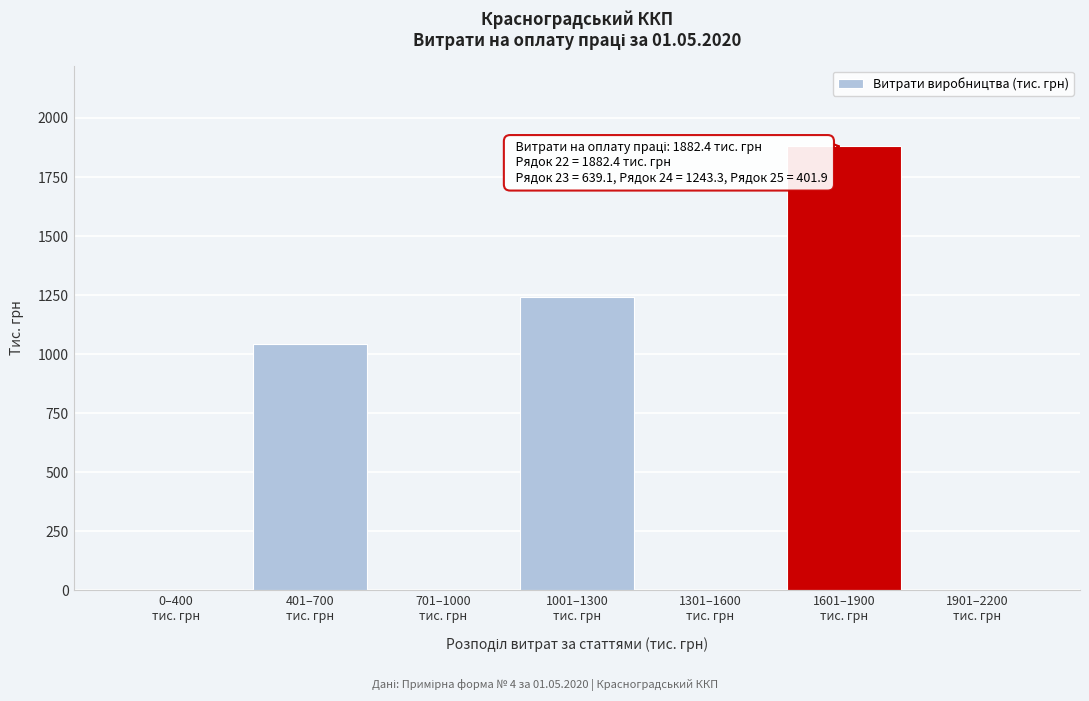

What is the greatest value displayed?

1882.4